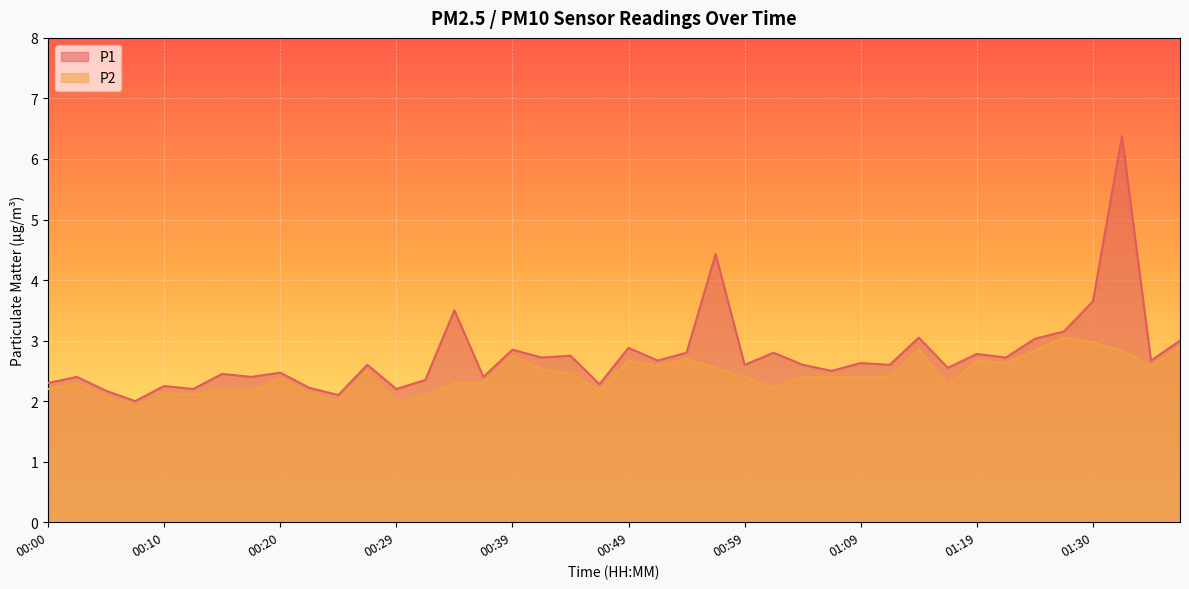

Does the chart display data point markers on the line(s)?

No